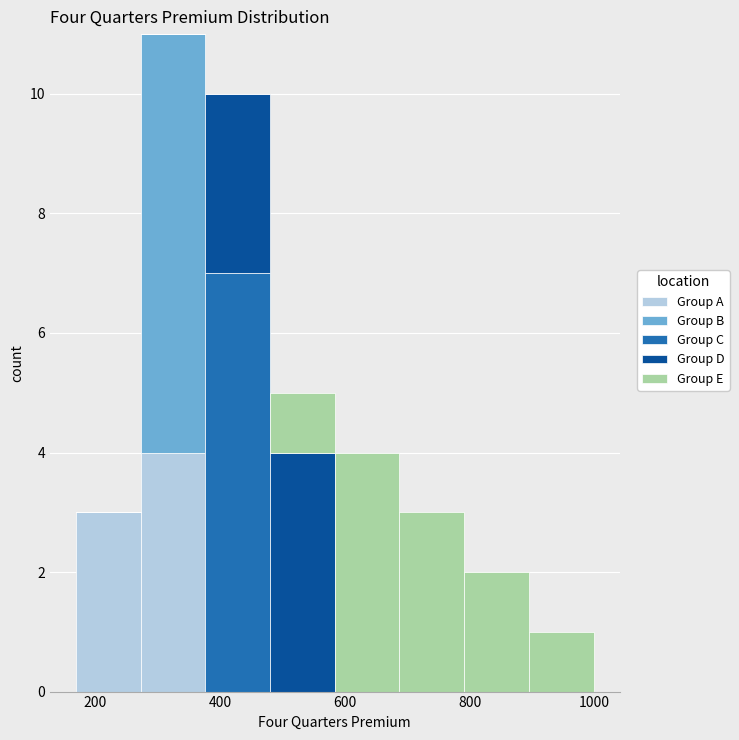

What is the total height of the stacked bar covering 580 to 680 on the x-axis? Neither the bar edges nor the heights are printed on the chart, so give them approximately, as read against the axes.

4